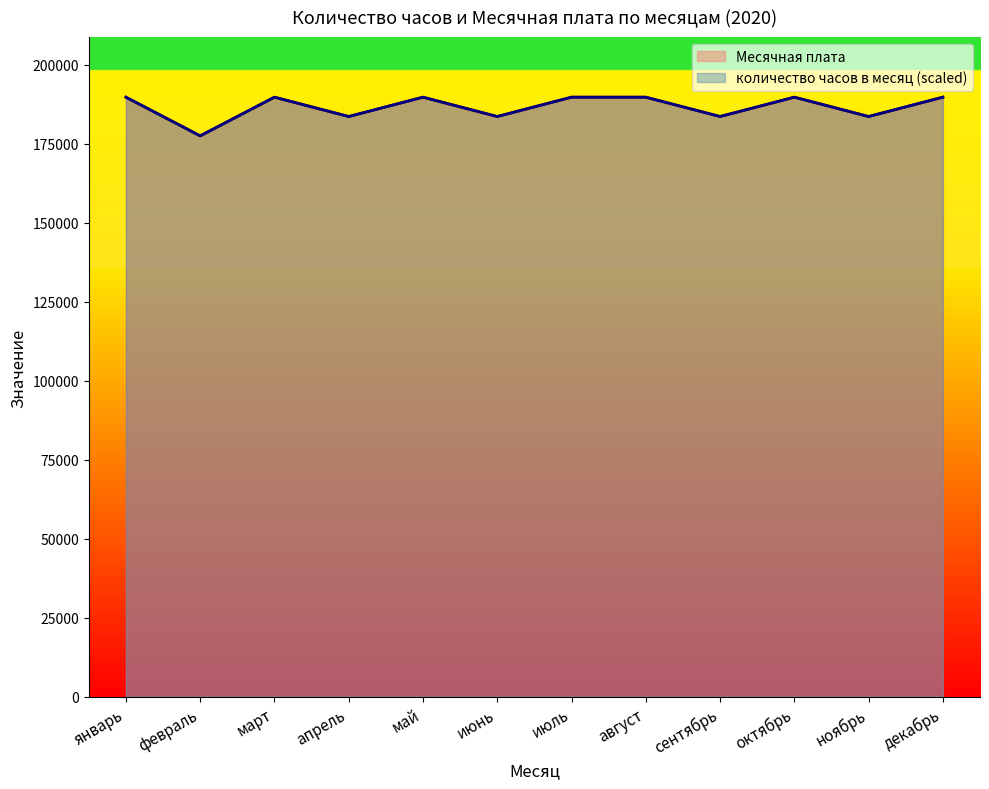

True or false: количество часов в месяц and Месячная плата cross at least once.

False